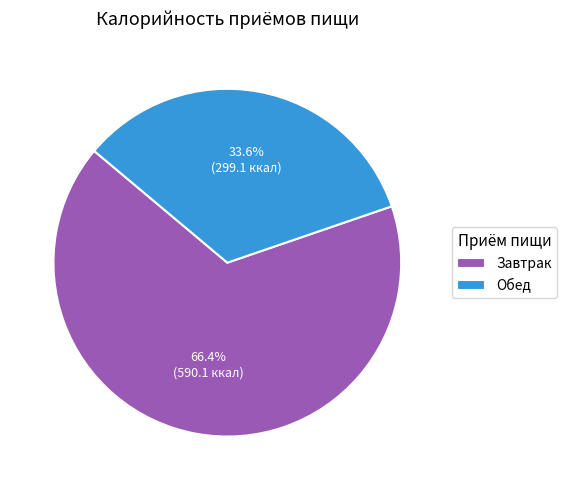

How many segments does this pie chart have?

2